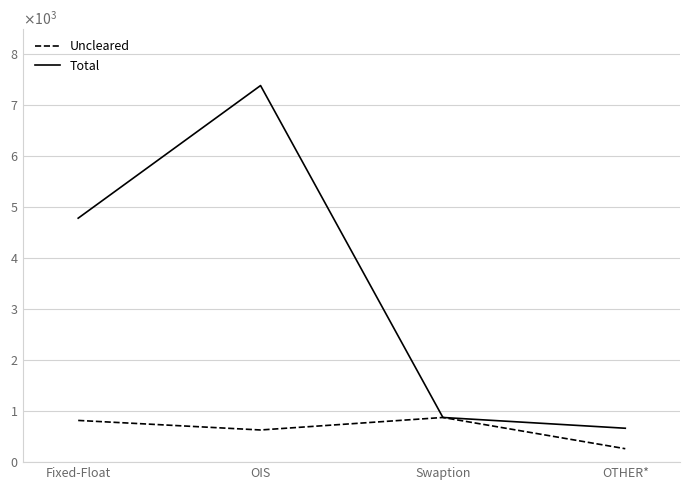

At which category does the chart reach its minimum across all series?

OTHER*